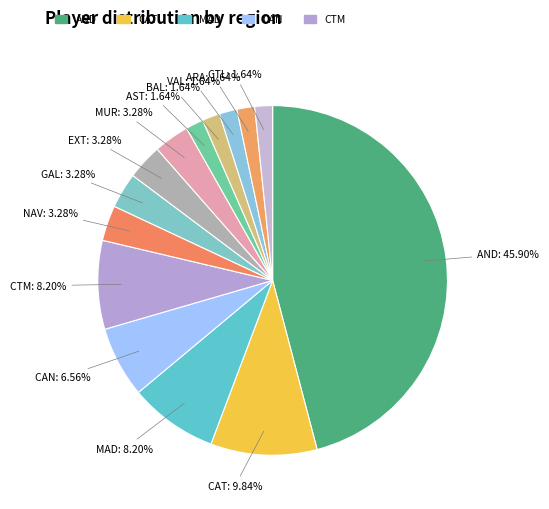

How many slices are in this pie chart?

14